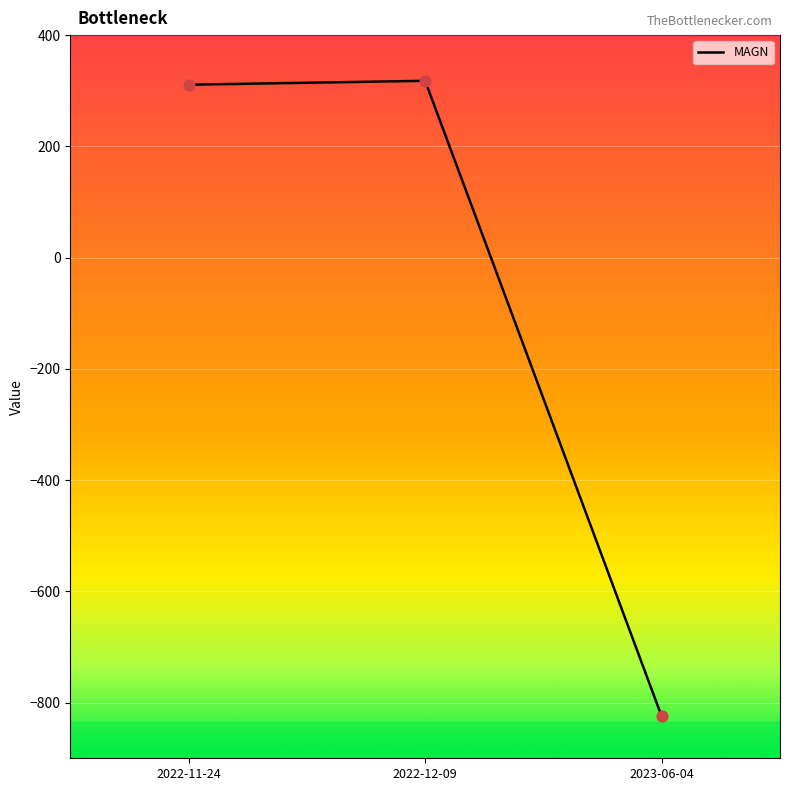

What is the change in value from 2022-12-09 to 2023-06-04?

-1142.8